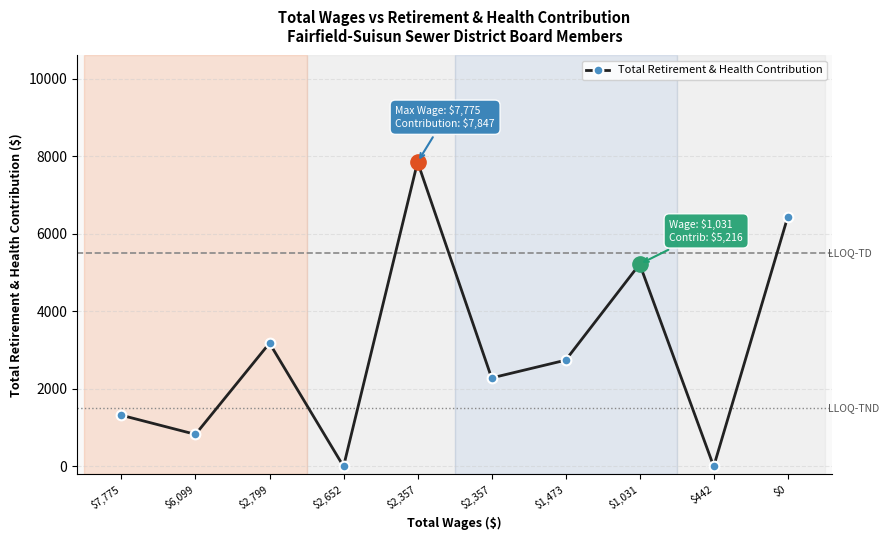

Does the chart display data point markers on the line(s)?

Yes